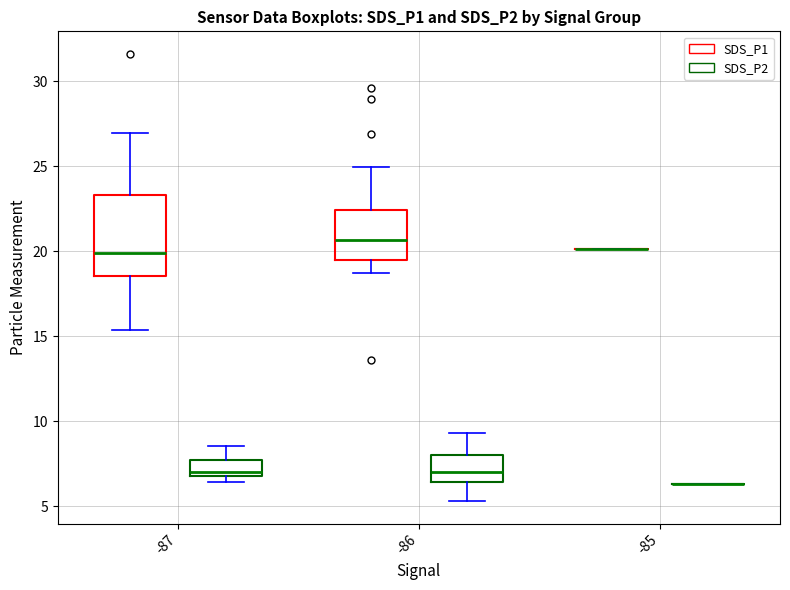

Which box is the tallest, from its lower edge to its upper edge?

-87 (SDS_P1)